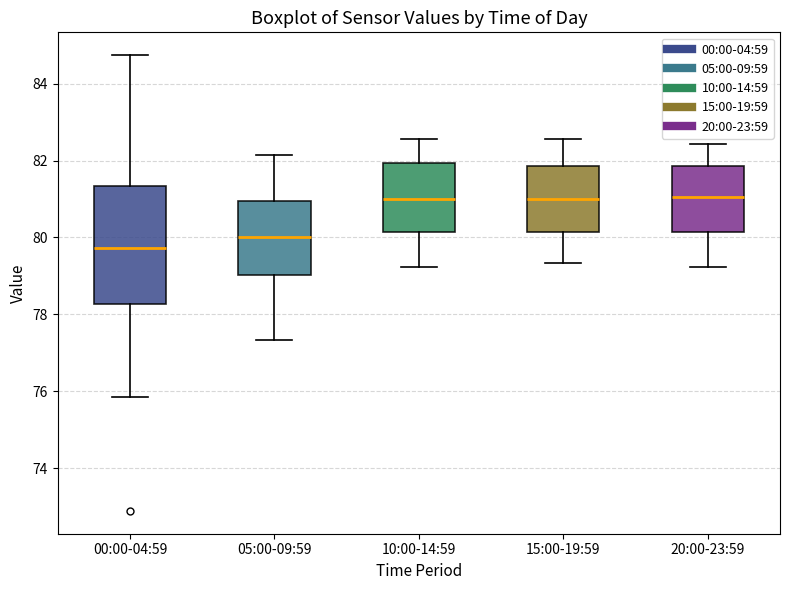

Where does the lower whisker of the box for 00:00-04:59 end on the y-axis? The values are not printed on the chart, so give them approximately, as read against the axis.

75.8